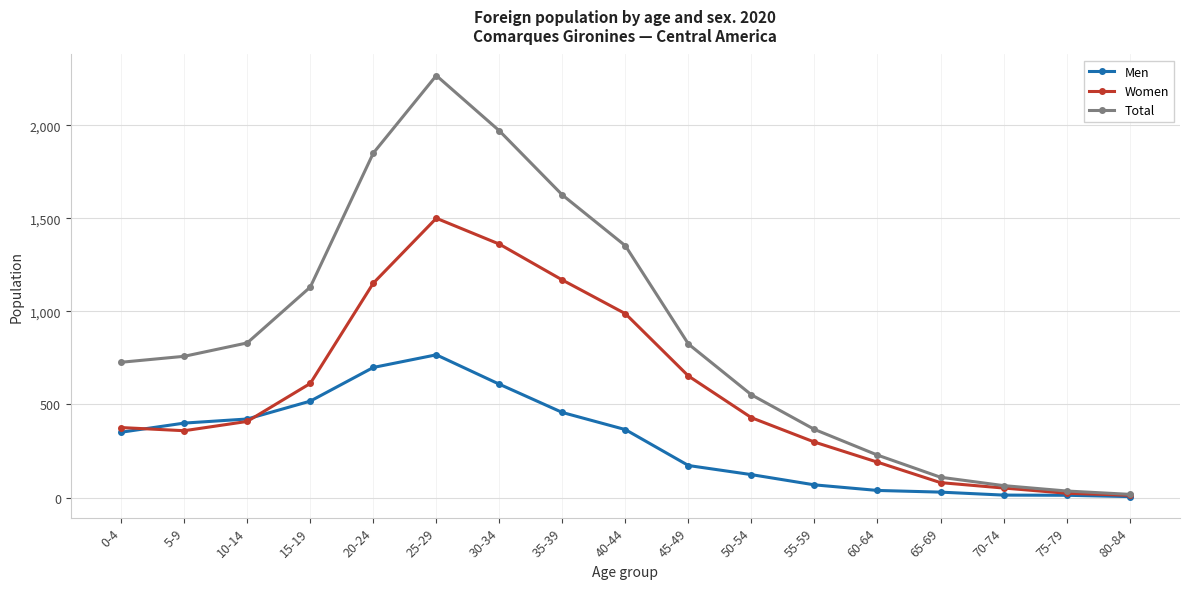

Is the value of Women at 35-39 greater than the value of Total at 15-19?

Yes